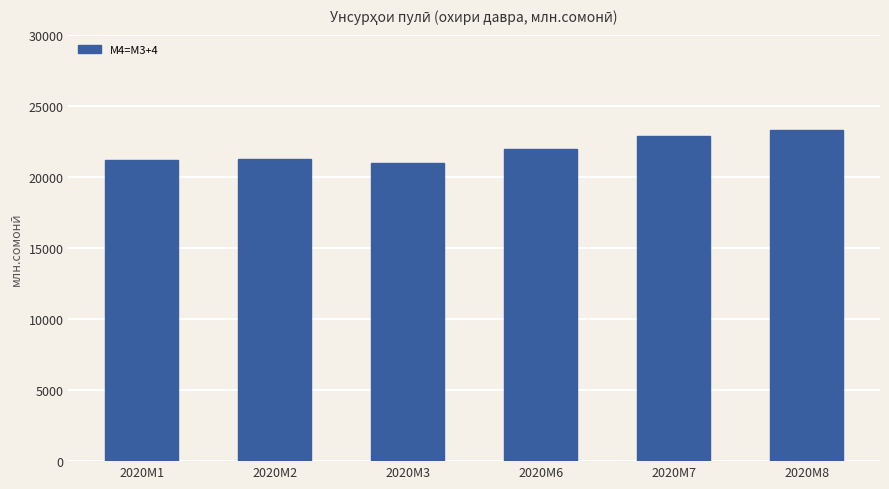

How many bars are there in total?

6